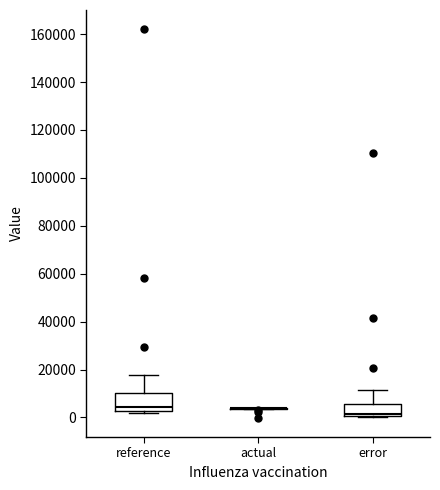

Reading left to right, transcribe this box plot: for each box, give where its median line is, the range the box spans, and where its two whiskers end, as read against the y-axis. The values are not printed on the chart, so give them approximately, as read against the axis.

reference: median 4000, box 2000 to 10000, whiskers 2000 (just below the box's lower edge) to 18000
actual: box collapsed to a line at 4000, whiskers 4000 to 4000
error: median 2000, box 0 to 6000, whiskers 0 to 12000